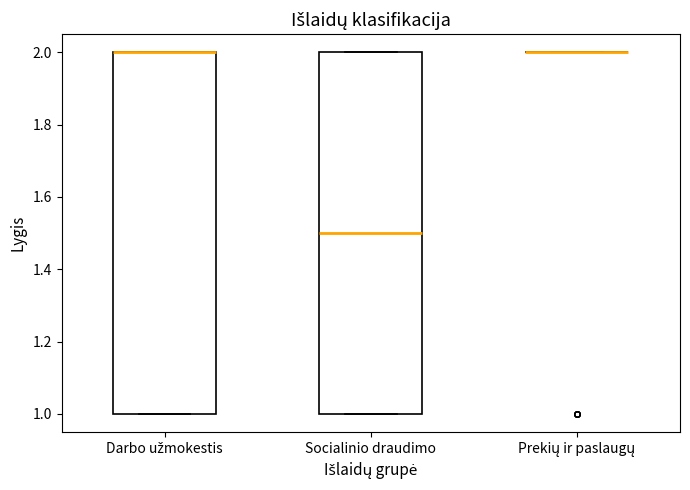

Reading left to right, read every box against the y-axis: the position of its median line, the range the box covers, and the ends of its whiskers. The values are not printed on the chart, so give them approximately, as read against the axis.

Darbo užmokestis: median 2.0 (drawn on the box's upper edge), box 1.0 to 2.0, whiskers 1.0 to 2.0
Socialinio draudimo: median 1.5, box 1.0 to 2.0, whiskers 1.0 to 2.0
Prekių ir paslaugų: box collapsed to a line at 2.0, whiskers 2.0 to 2.0